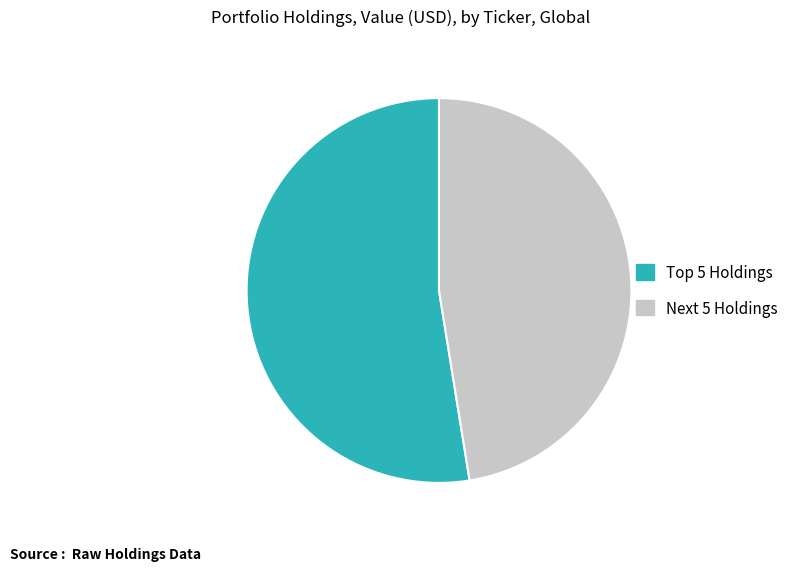

Is there a majority slice in this chart?

Yes